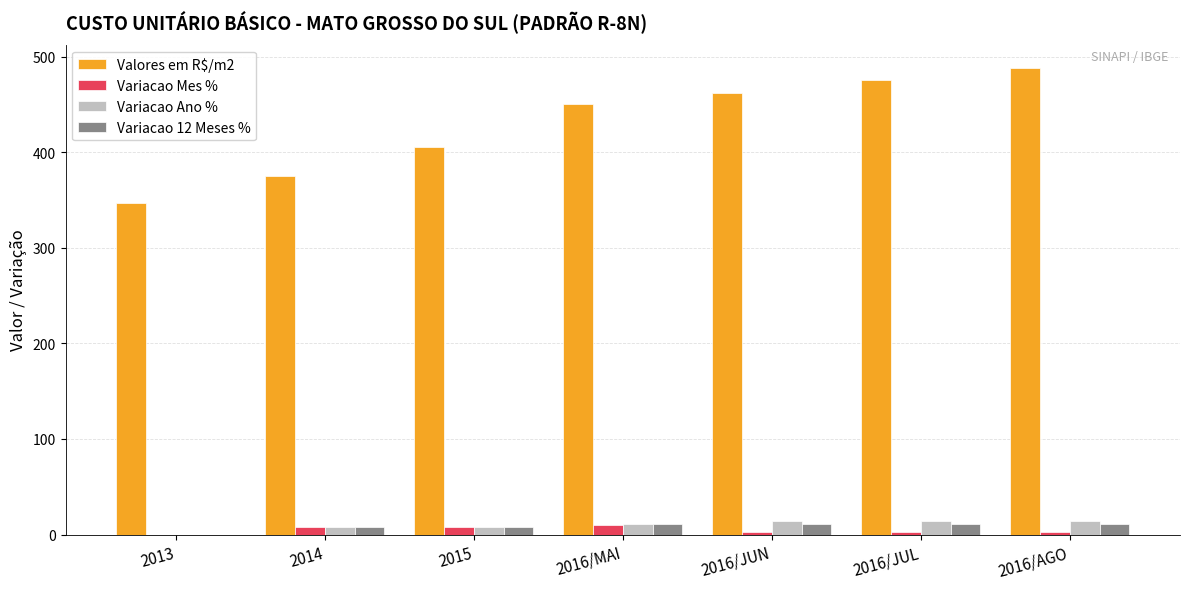

Which series has the largest total across all categories?

Valores em R$/m2